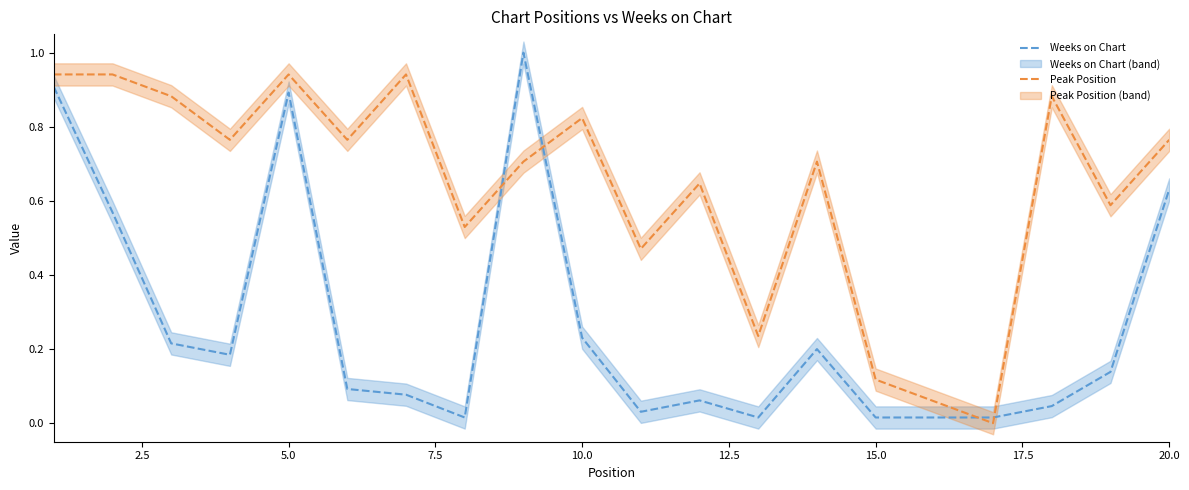

The Peak Position series shows 0.5 at 10.0. True or false?

False